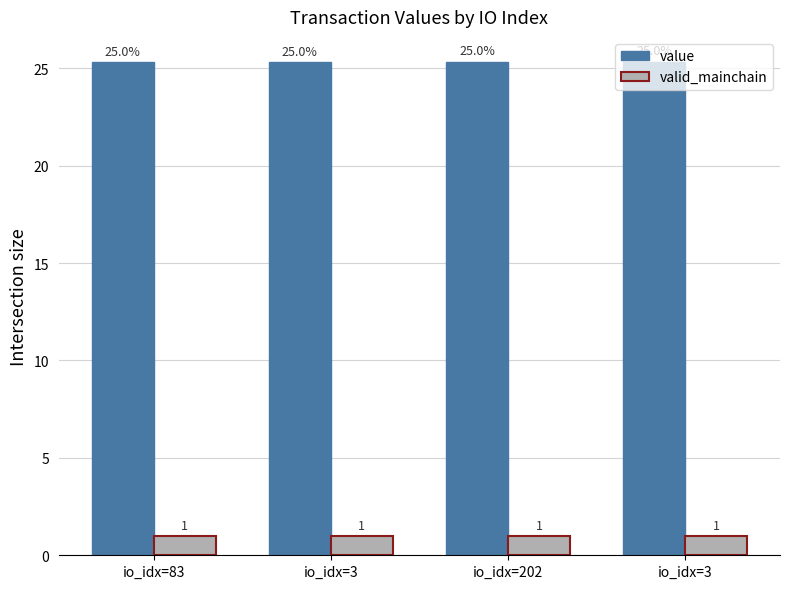

True or false: value has a value of 38.4 at io_idx=202.

False